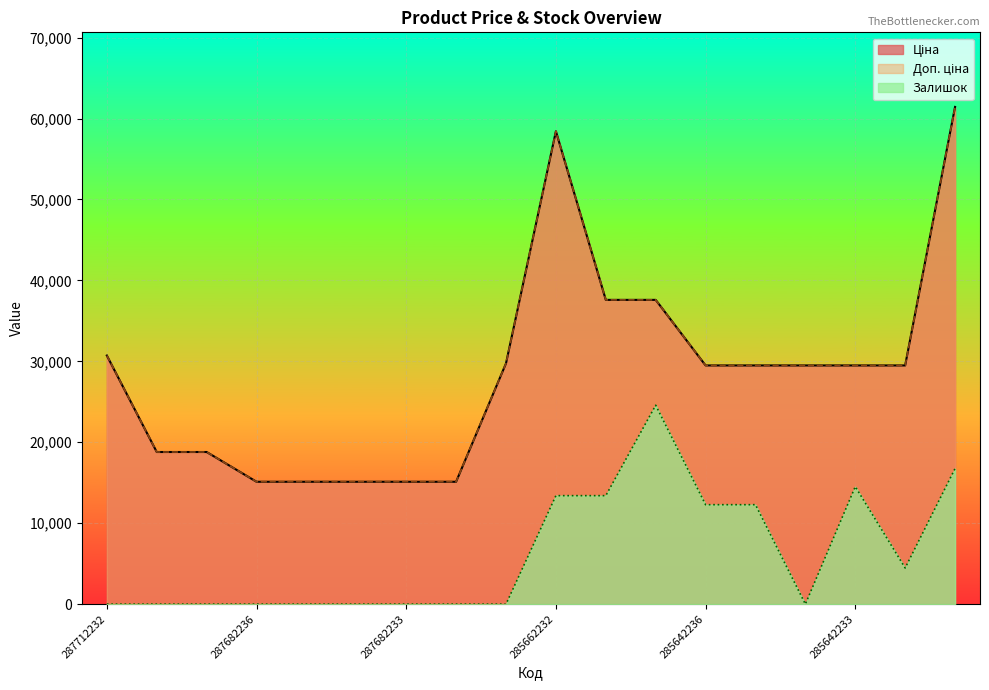

Which series has the largest range (max minus min)?

Ціна